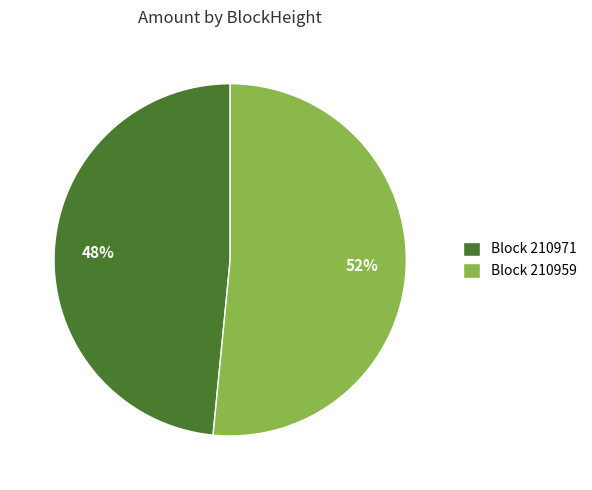

To the nearest percent, what portion does Block 210971 represent?

48%